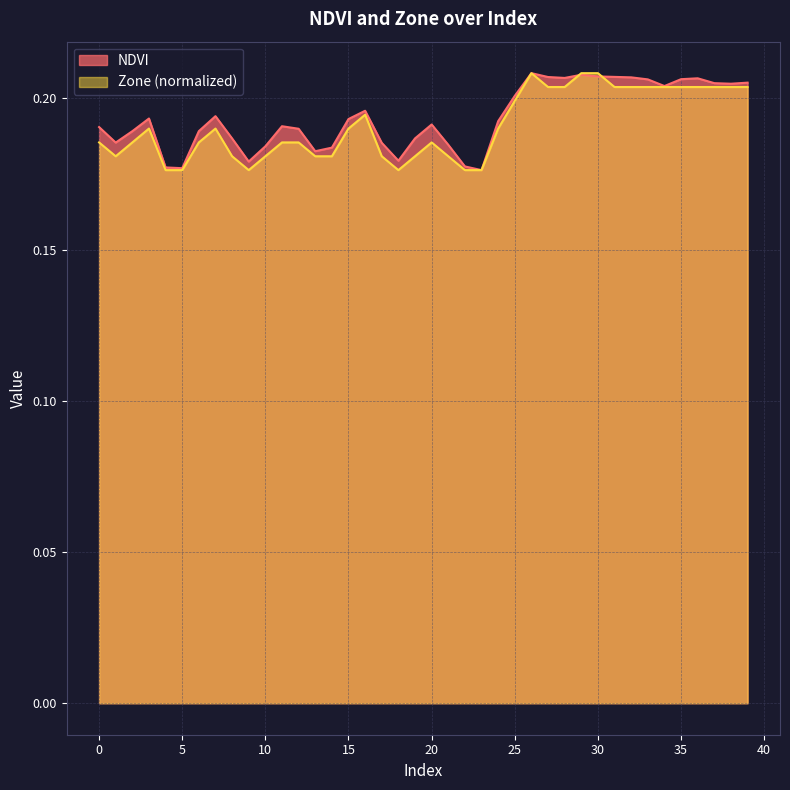

Which series changed the most between 26 and 36?

Zone